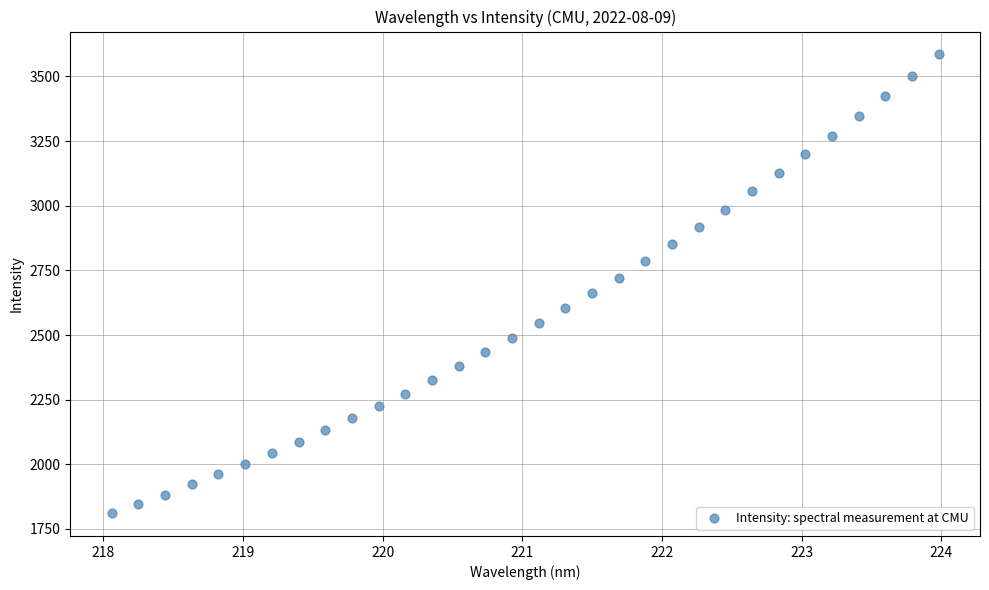

What is the range of Y values (max minus min)?

1773.5